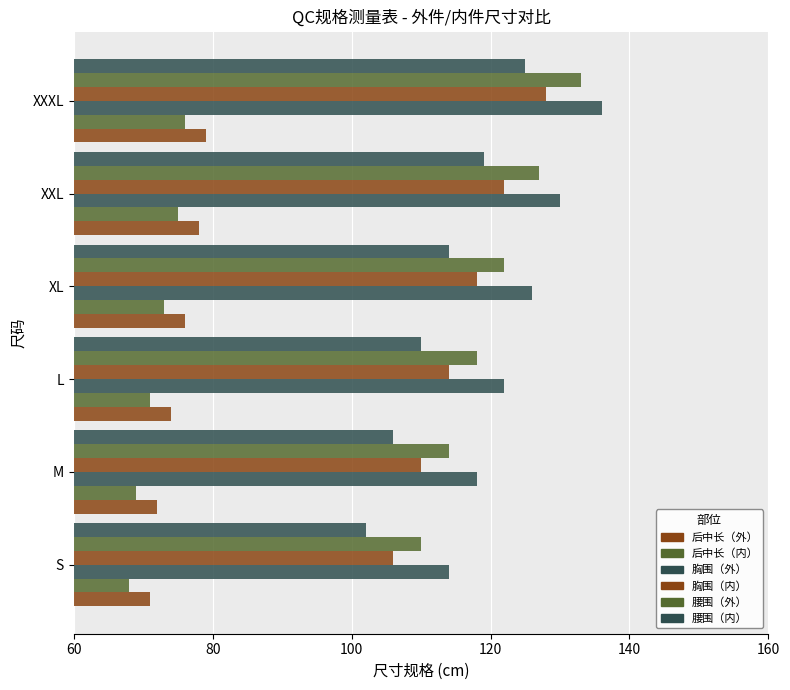

How many data points does each series have?

6